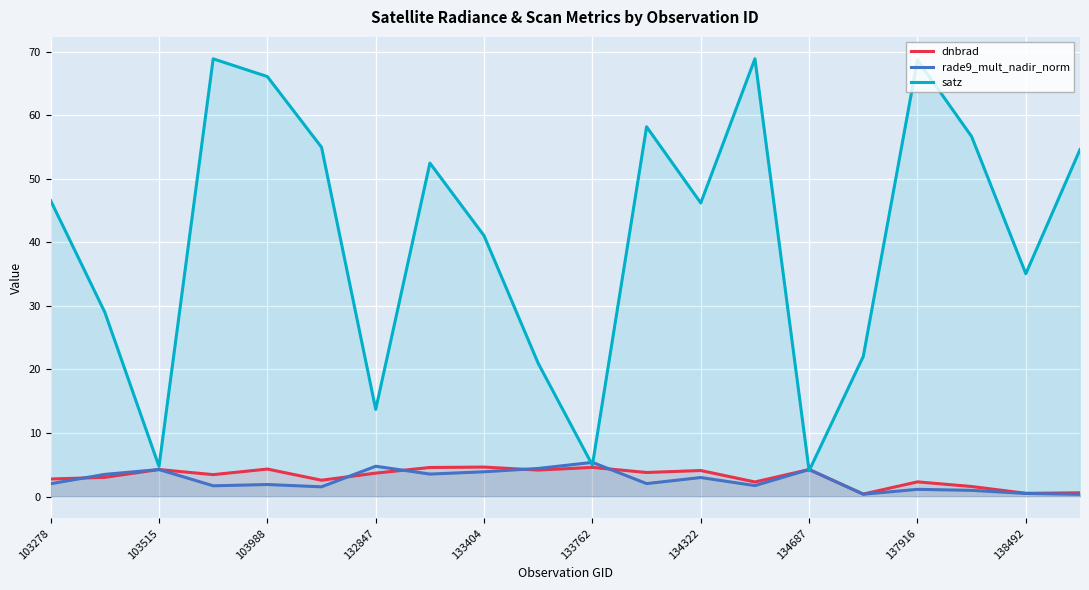

What is the difference between the maximum and minimum values in the satz series?

64.8